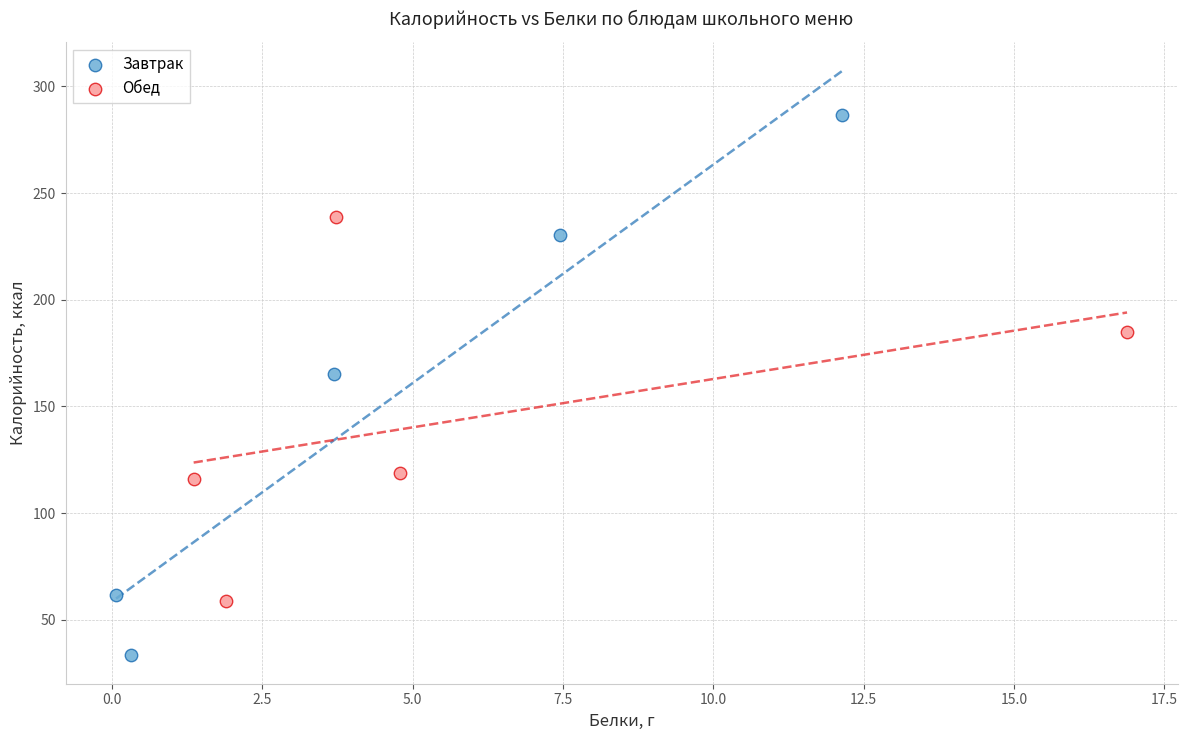

Which series has the widest spread of Y values?

Завтрак